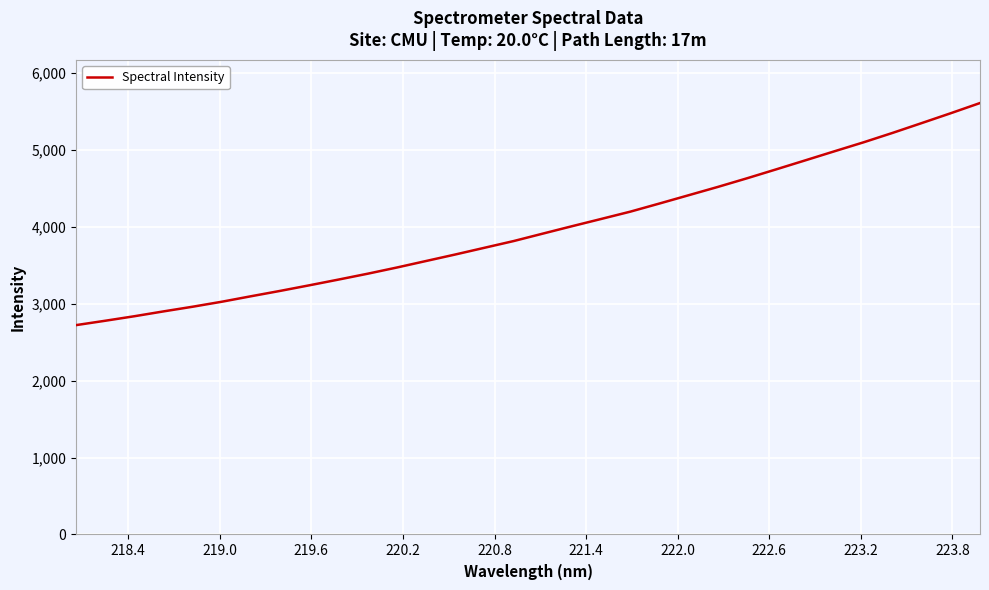

What is the average value?

3973.9